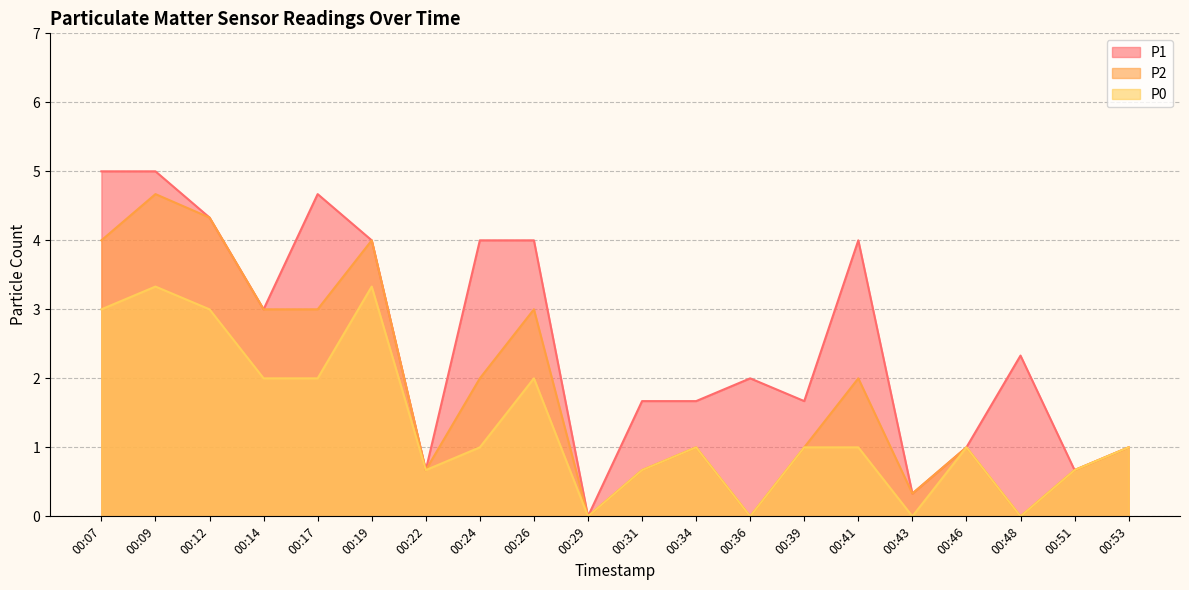

The P2 series shows 2.0 at 00:24. True or false?

True